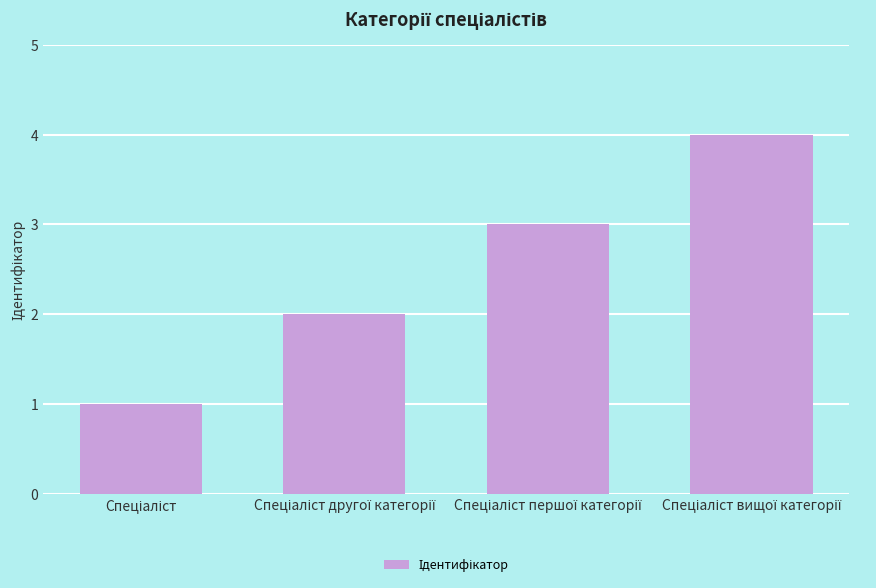

Count the number of categories in the chart.

4